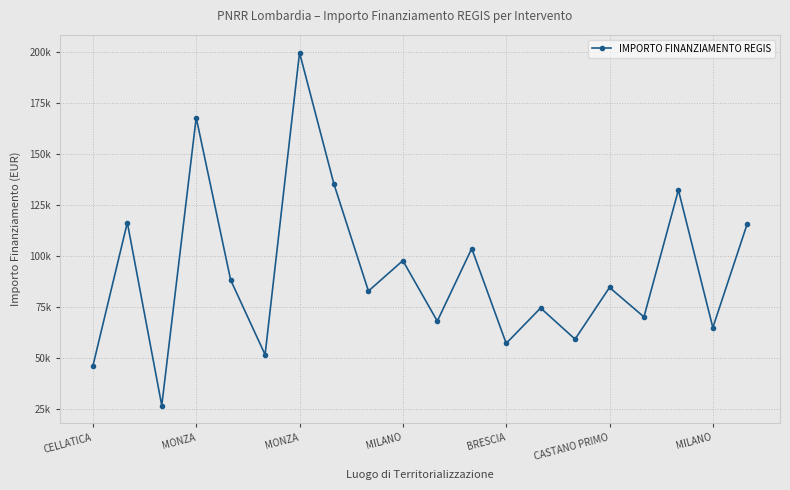

True or false: the data has more than 0 interior local peaks.

True